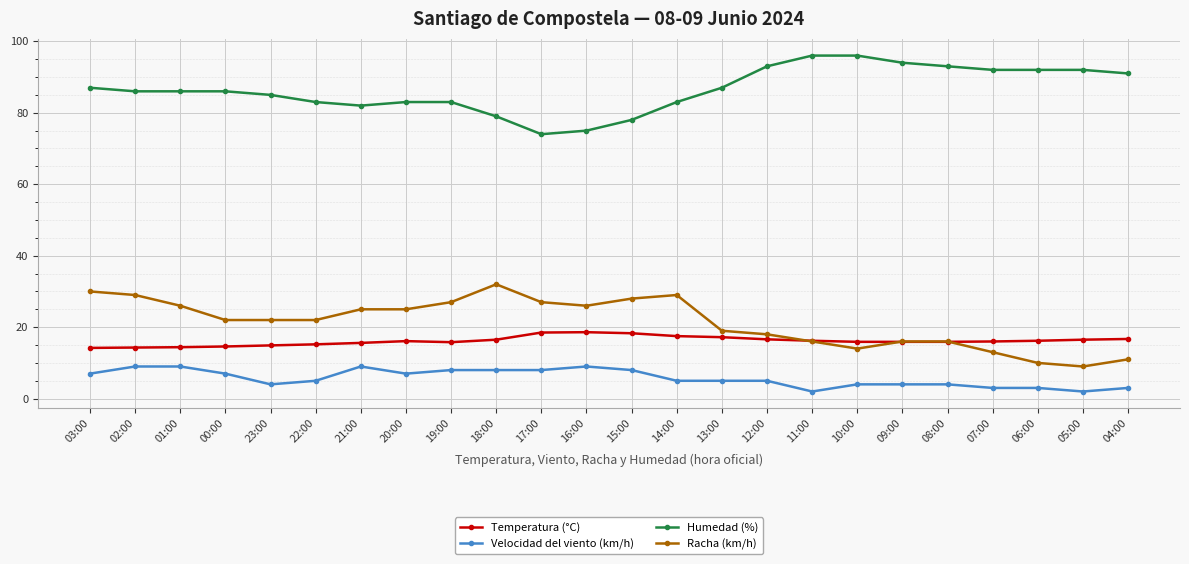

What is the value of the Humedad (%) point at the 16th from the left?

93.0